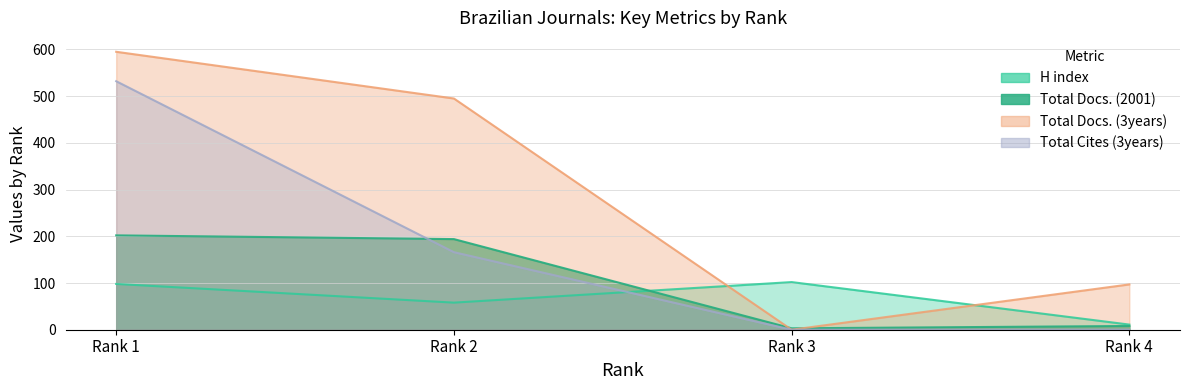

Reading left to right, transcribe all the data shown in this chart.

H index: 98	58	102	11
Total Docs. (2001): 202	194	3	8
Total Docs. (3years): 595	495	0	97
Total Cites (3years): 532	166	0	0